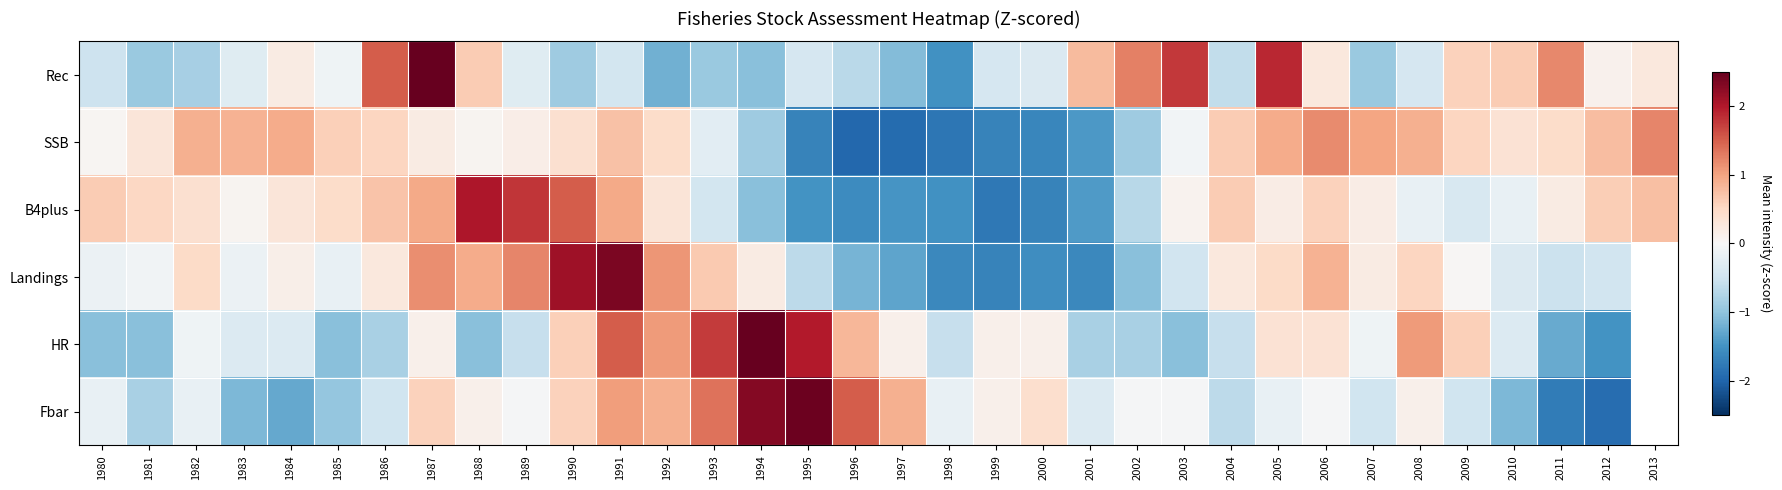

How many distinct data groups are displayed?

6